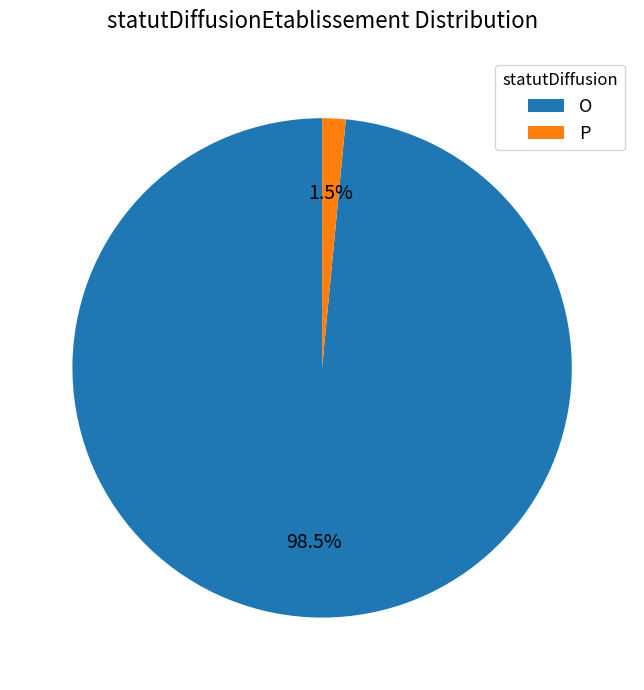

How many segments does this pie chart have?

2